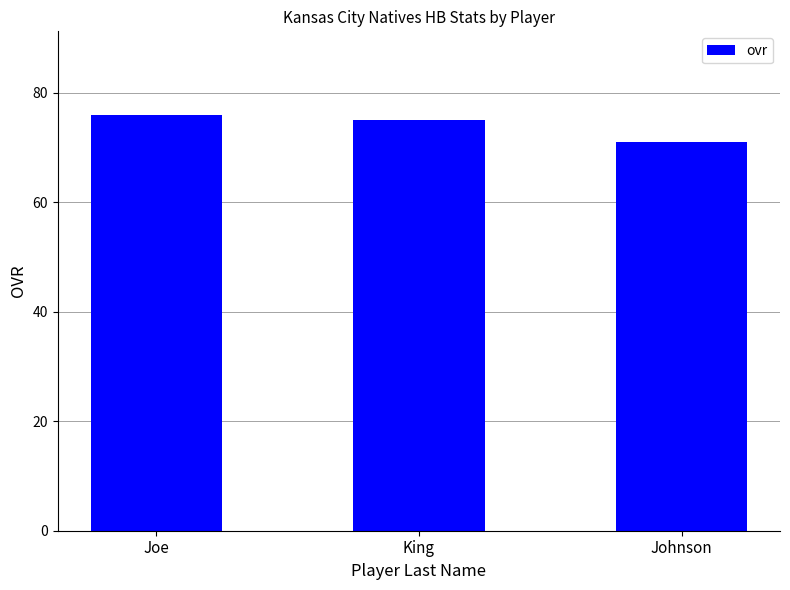

What is the label of the 2nd bar from the left?

King